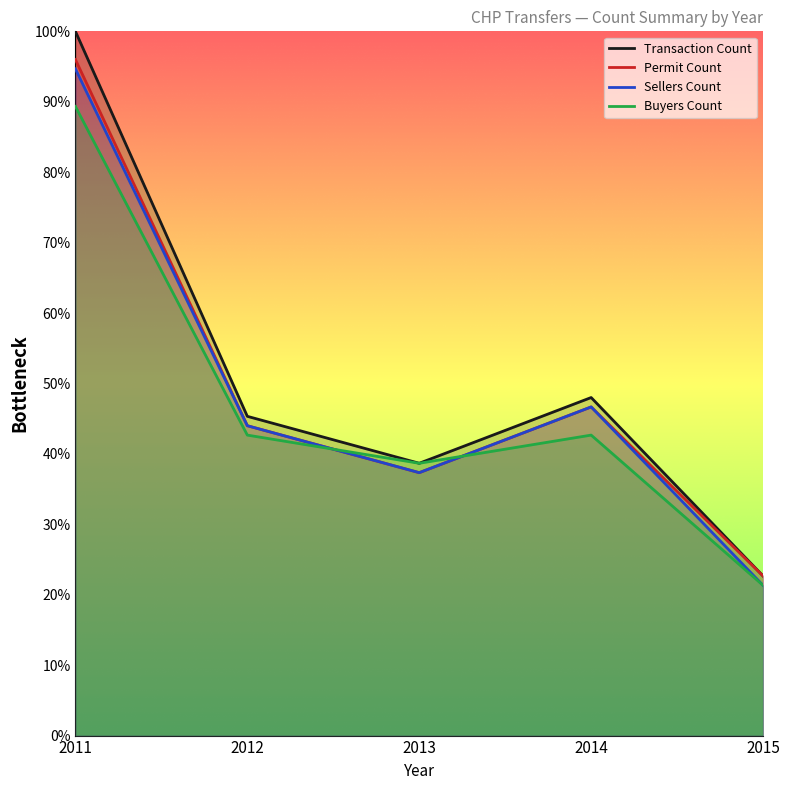

Is the value of Permit Count at 2014 greater than the value of Buyers Count at 2014?

Yes